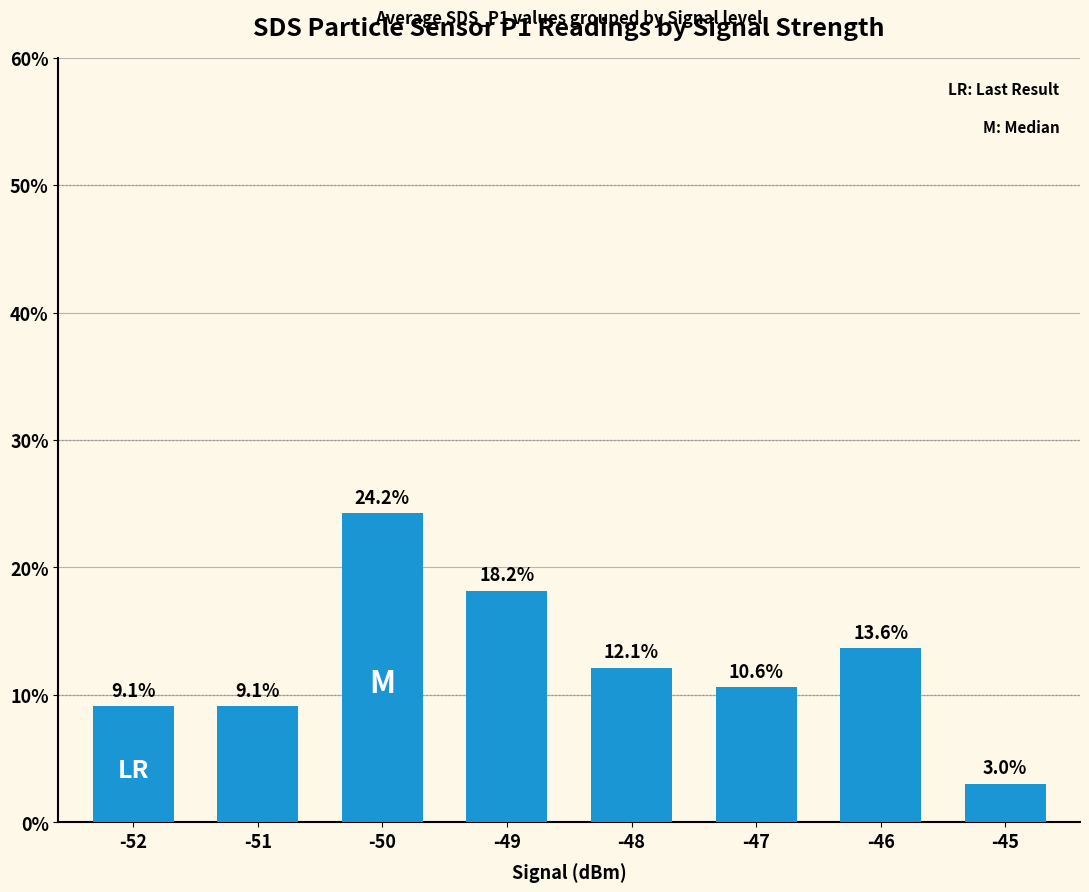

What is the minimum value shown in the chart?

3.0